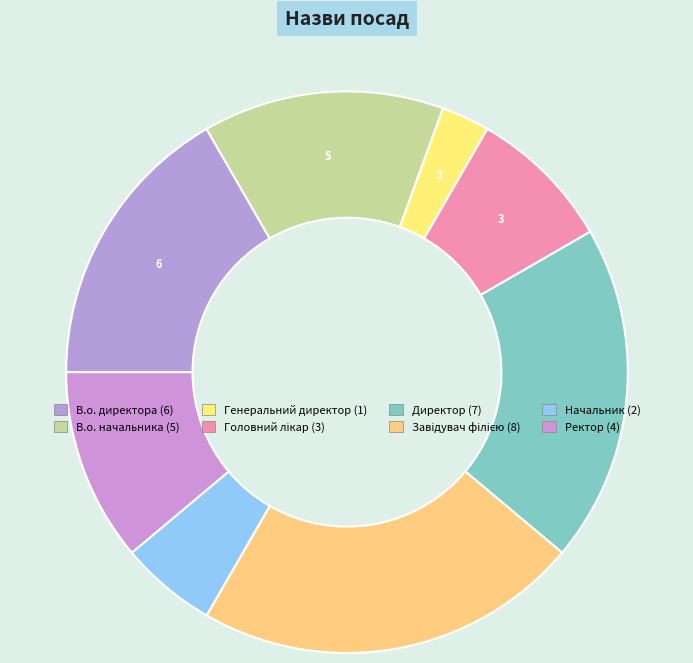

How many slices are in this pie chart?

8